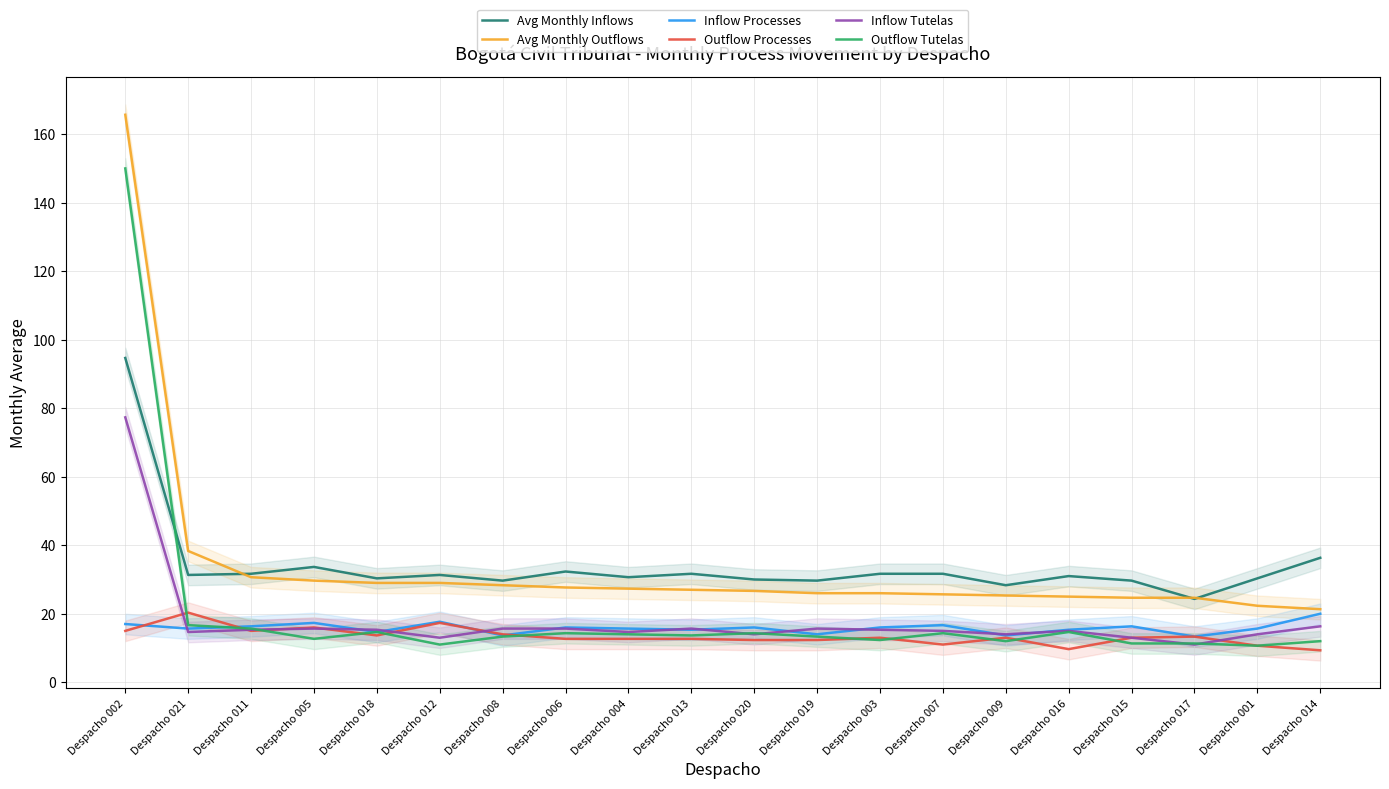

What is the maximum value for Outflow Processes?

20.3